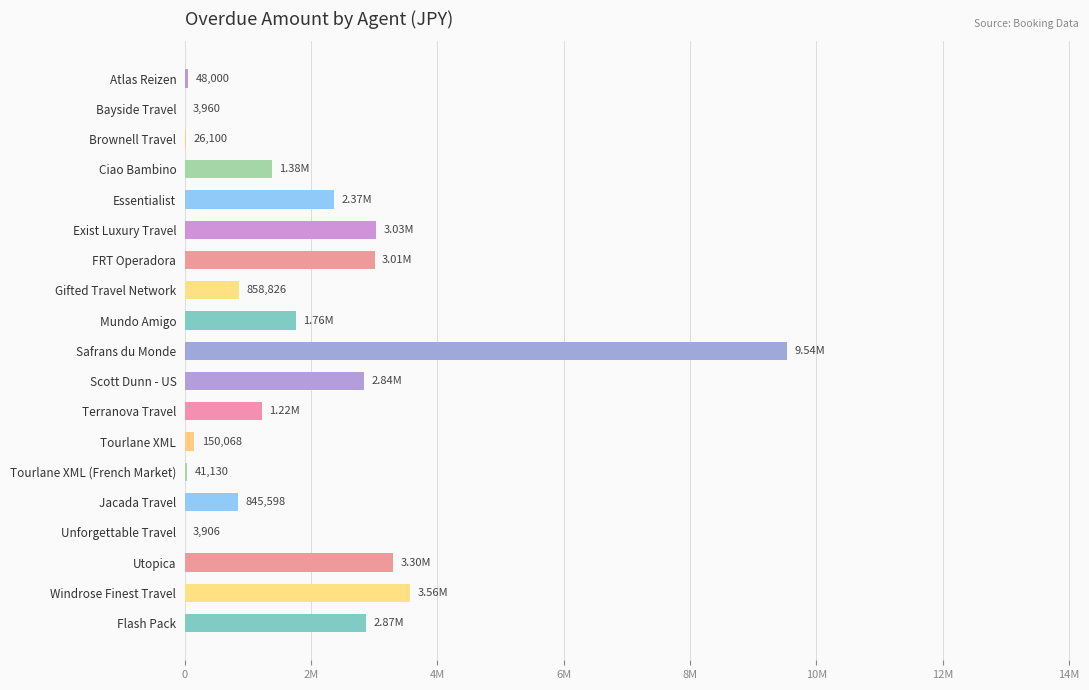

What is the change in value from Ciao Bambino to Tourlane XML (French Market)?

-1340470.0